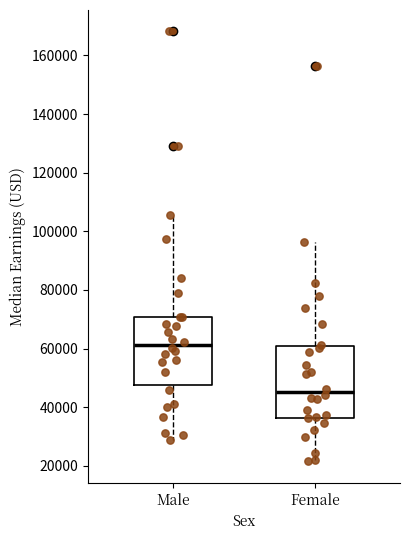

Where does the median line of the box for Female sit on the y-axis? The values are not printed on the chart, so give them approximately, as read against the axis.

46000